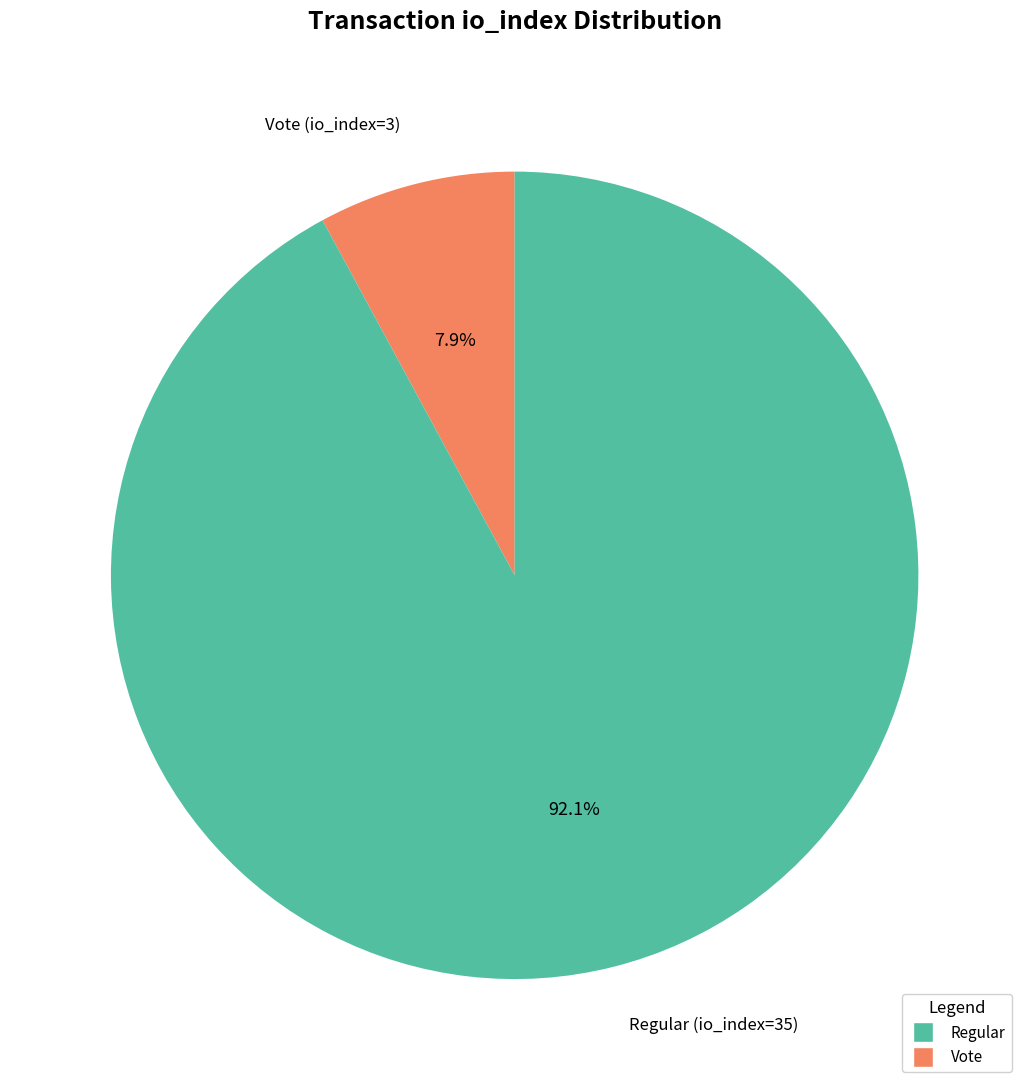

Is there a majority slice in this chart?

Yes